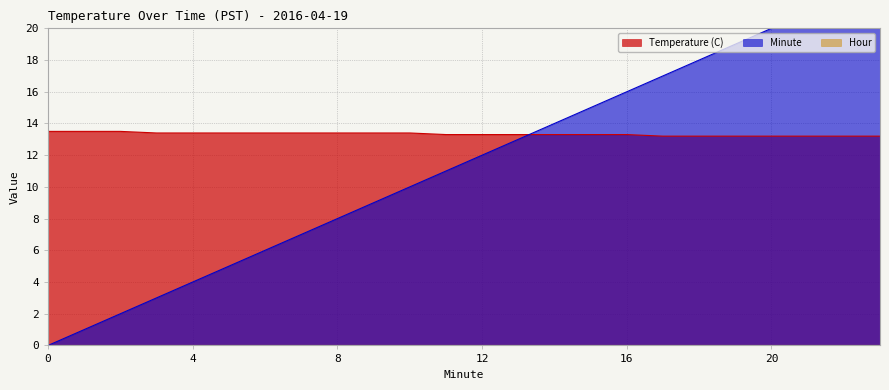

Which has a higher value, 18 or 13?

13